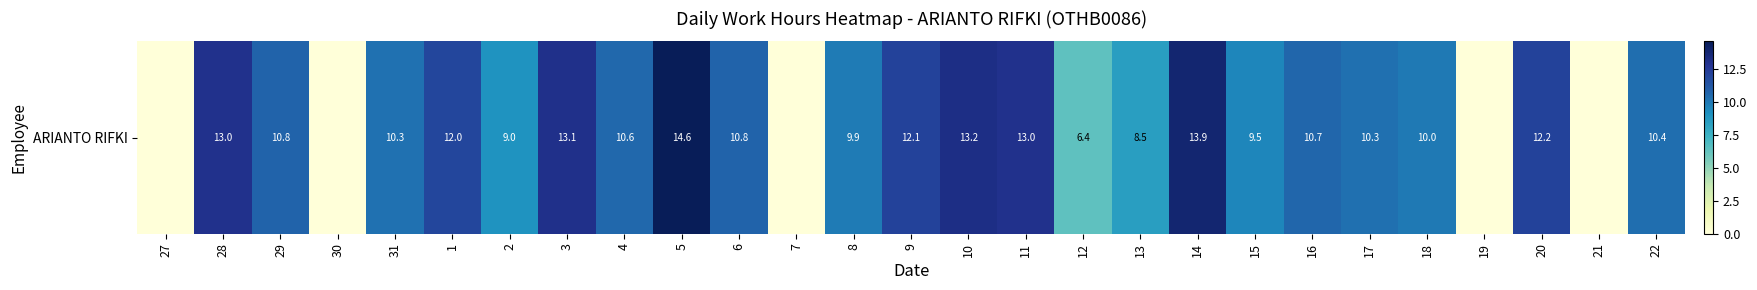

At which label is the value closest to 7?

12